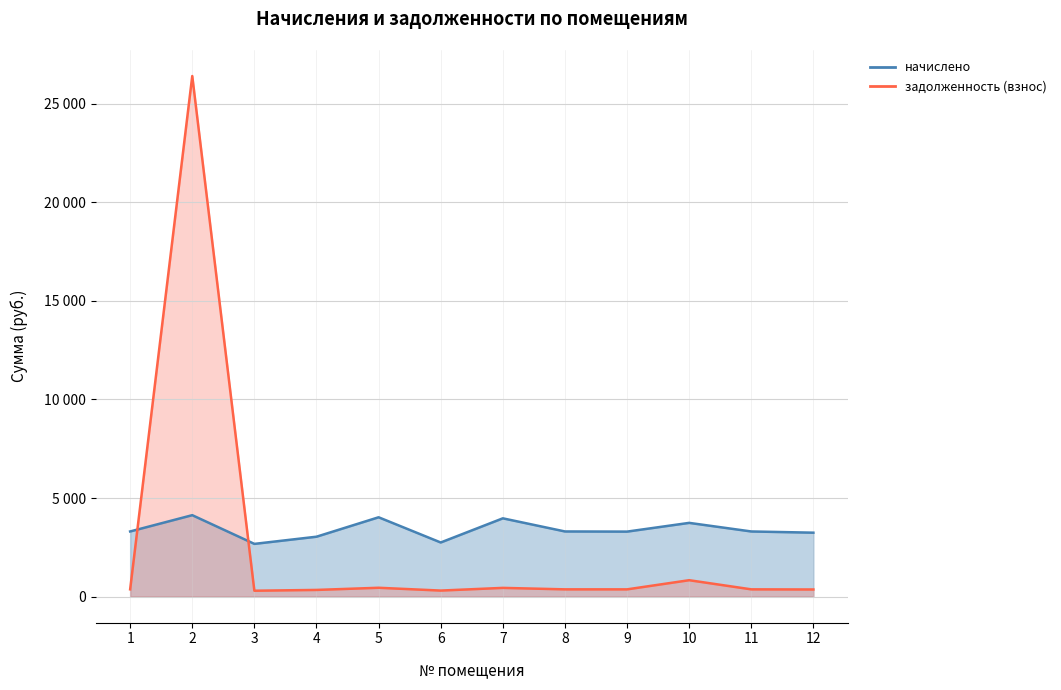

What is the difference between the maximum and minimum values in the начислено series?

1456.8